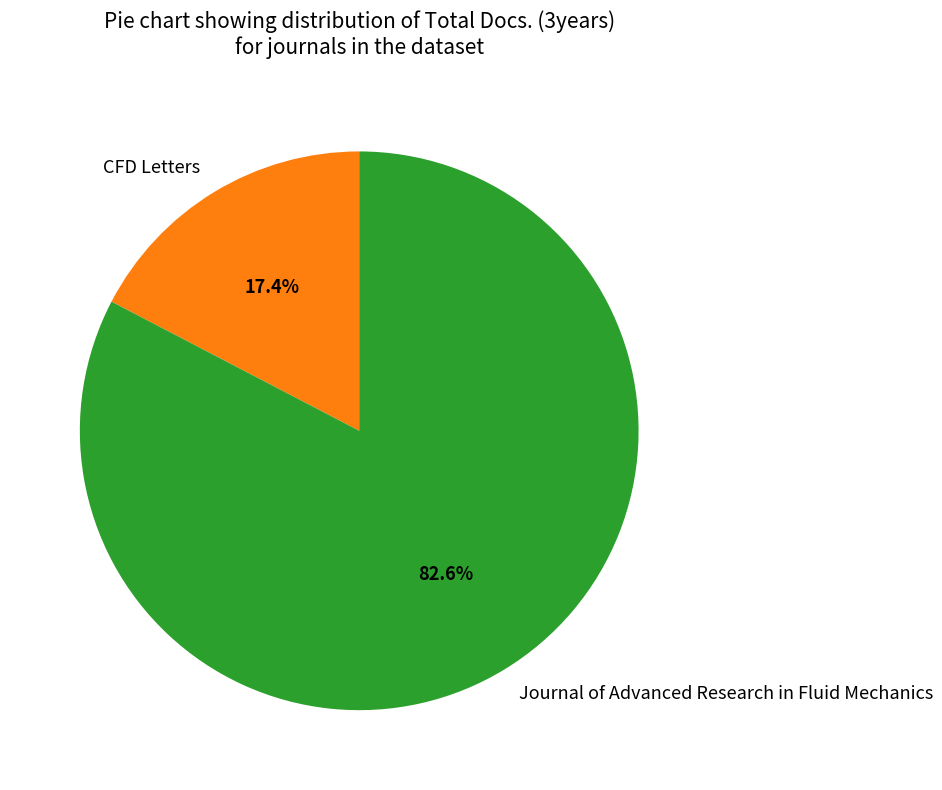

Count the number of slices in the pie.

2